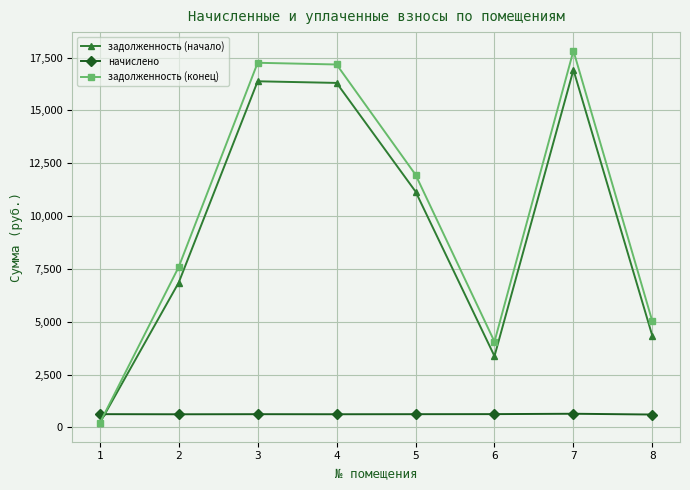

The value of задолженность (начало) at 3 is 16377.7. True or false?

True